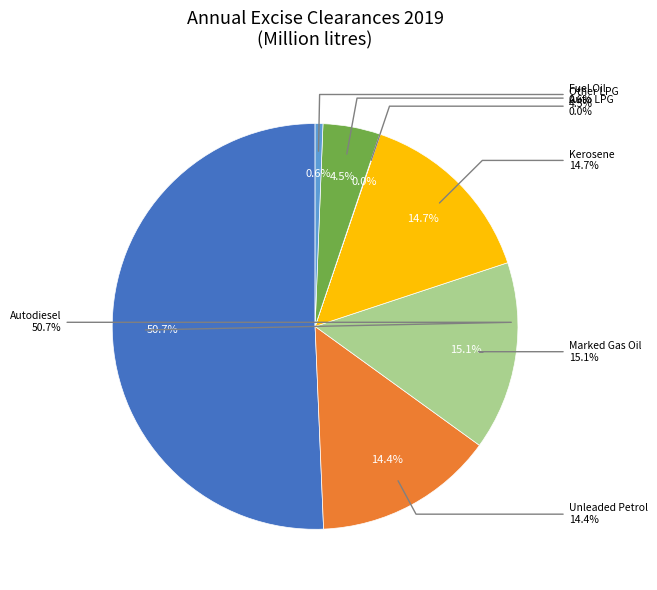

Approximately how many times larger is the value at Unleaded Petrol compared to Marked Gas Oil?

1.0